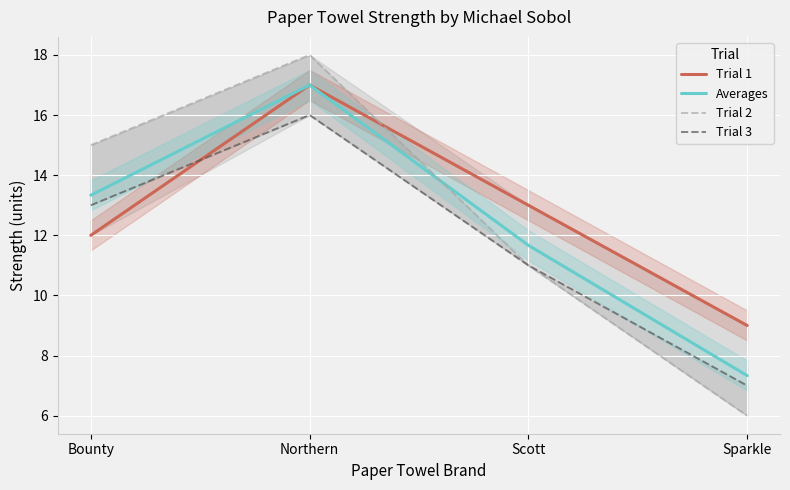

What is the total value across all series at Northern?

68.0